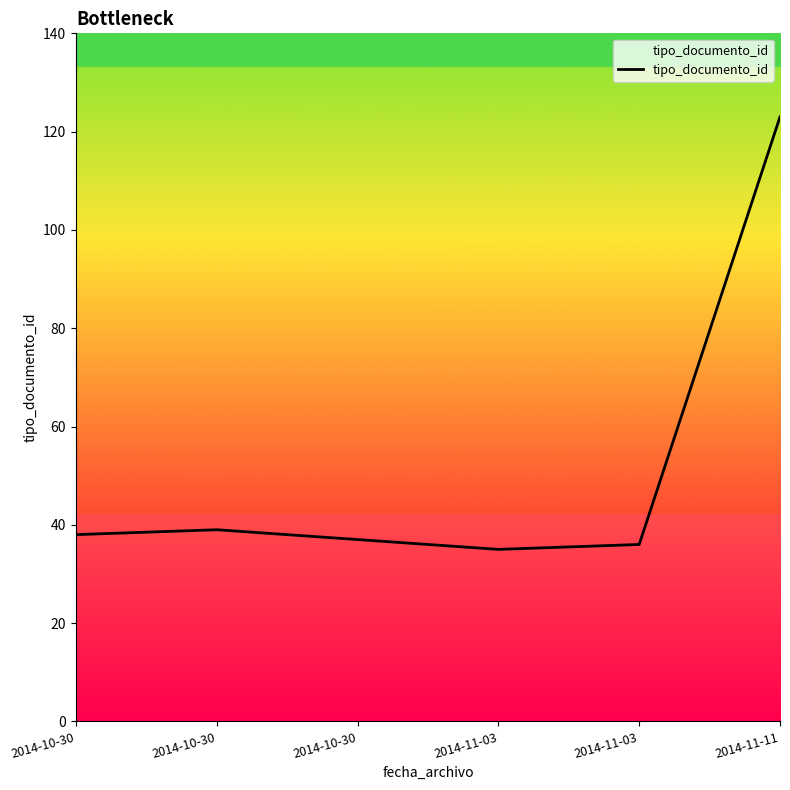

Reading right to left, what are all the values shown in this chart?

2014-11-11=123	2014-11-03=36	2014-11-03=35	2014-10-30=37	2014-10-30=39	2014-10-30=38